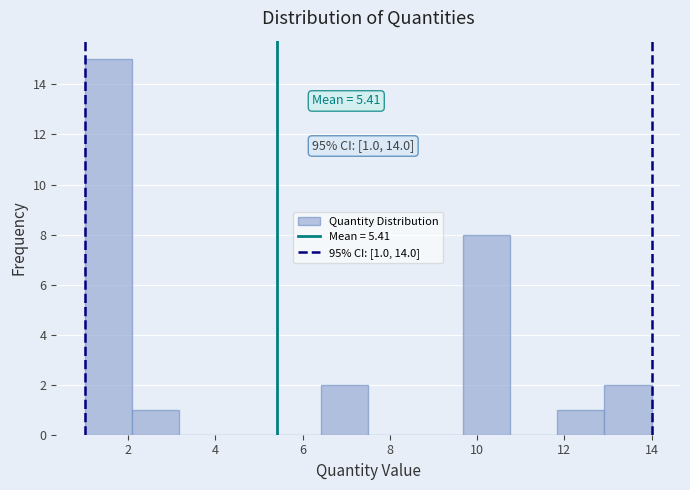

Which range on the x-axis has the tallest bar?

1.0 to 2.0